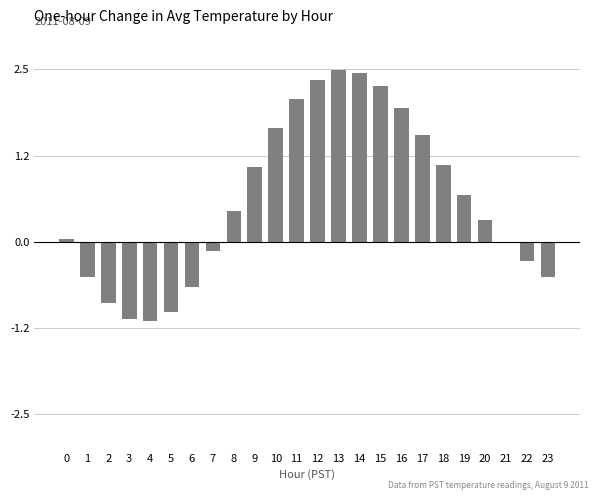

The value at 10 is 0.6. True or false?

False